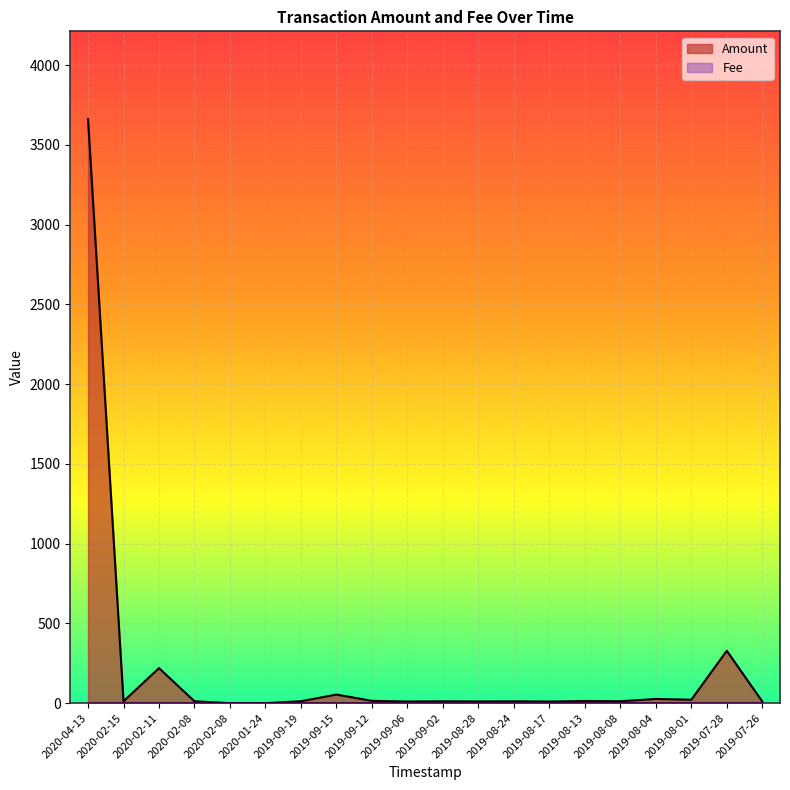

What is the average value of the Fee series?

0.9